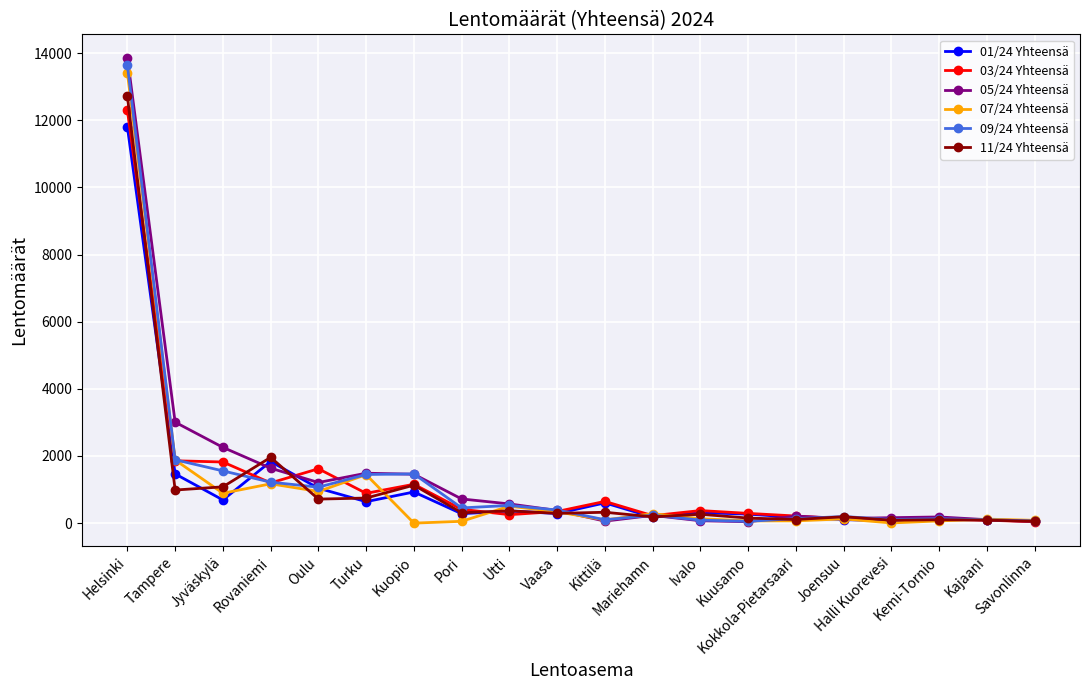

What is the greatest value displayed?

13867